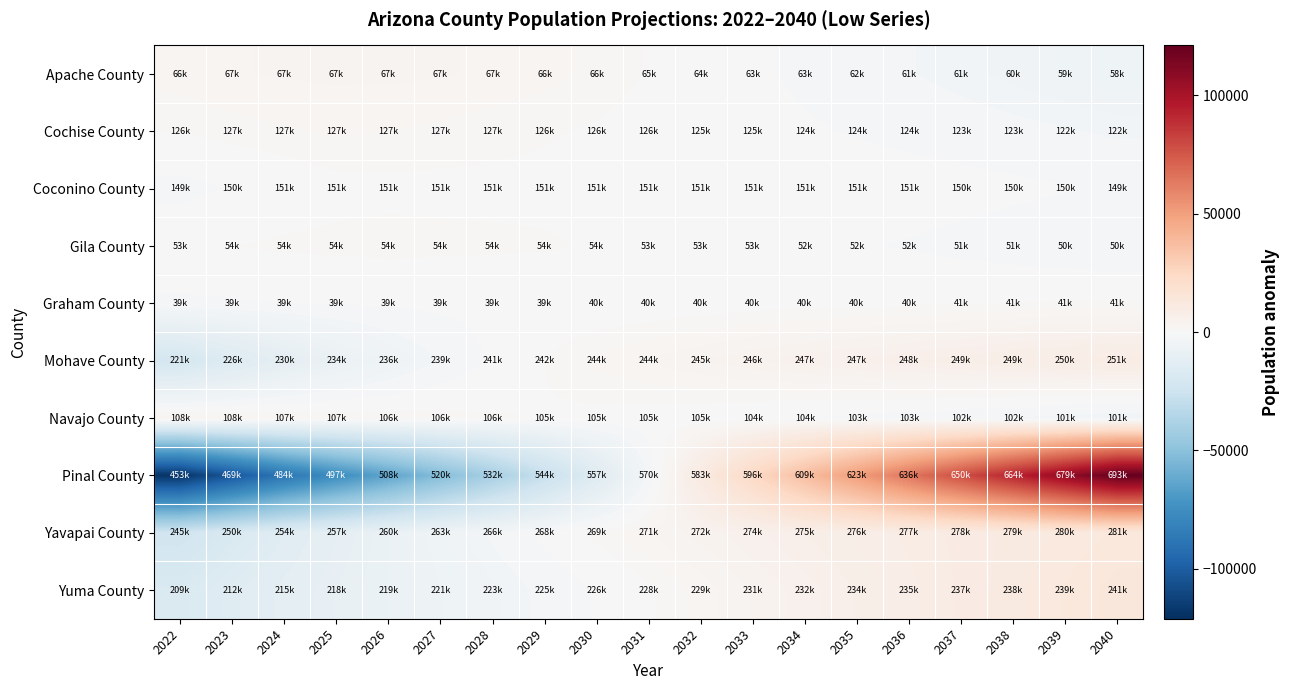

Which has a higher value, 2031 or 2040?

2031